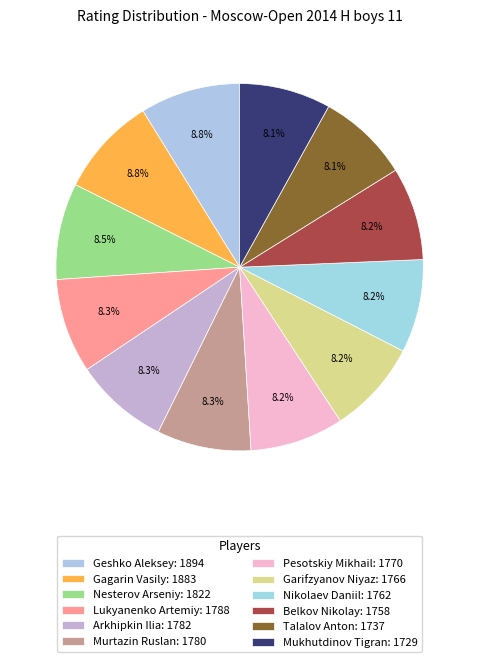

How much of the chart is everything except Garifzyanov Niyaz?

91.8%